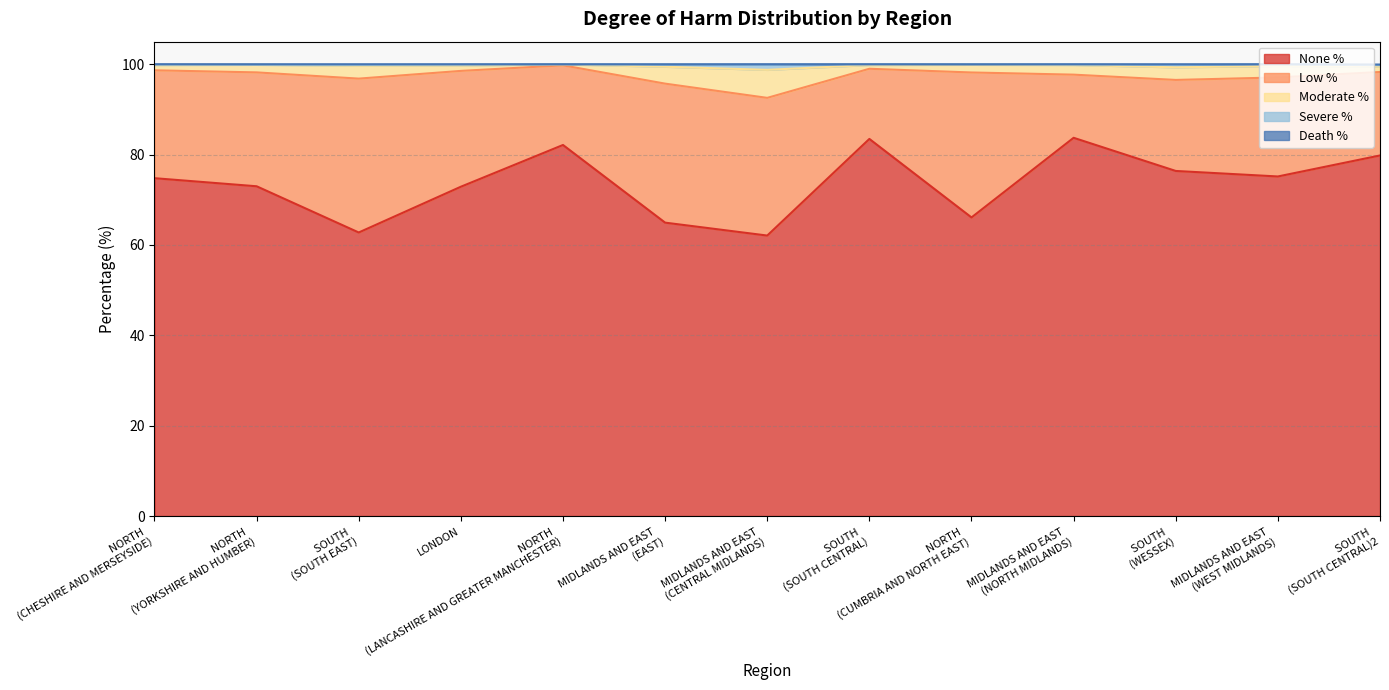

The value of Severe % at SOUTH (SOUTH EAST) is 99.7. True or false?

True